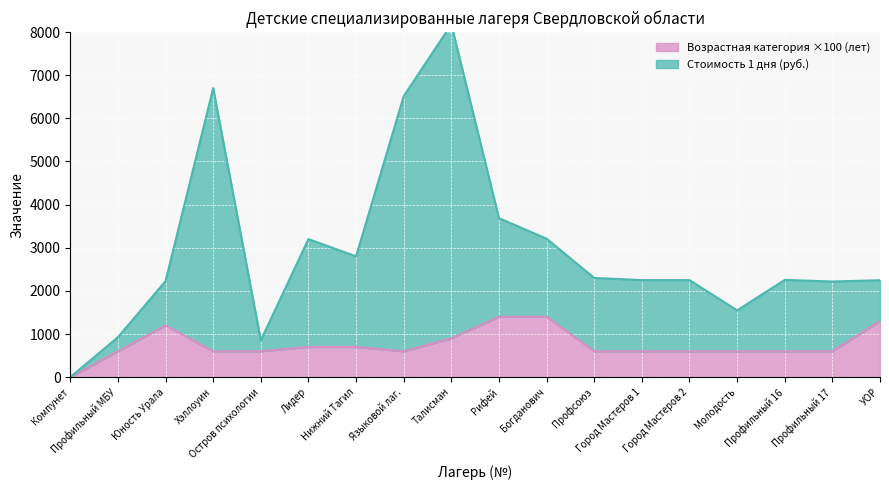

List the series in order of their overall mean, lowest first.

Возрастная категория (лет), Стоимость 1 дня (руб.)